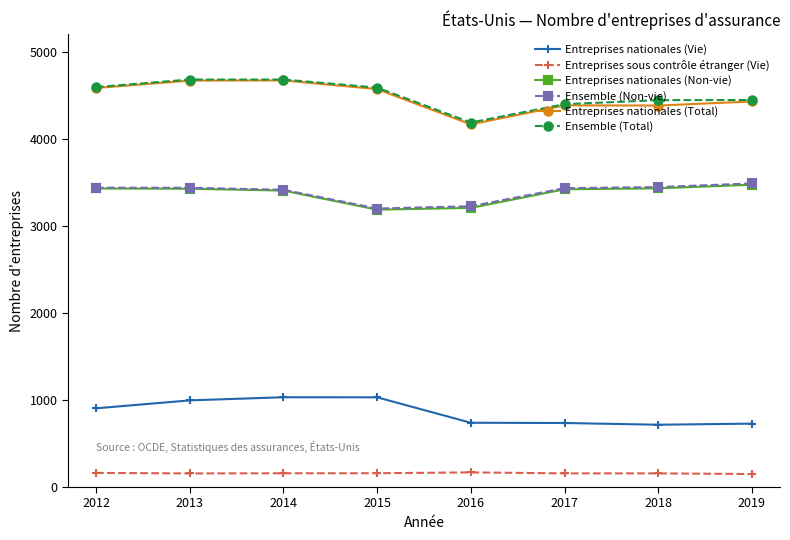

What is the value of the Ensemble (Total) point at the 8th from the left?

4444.0